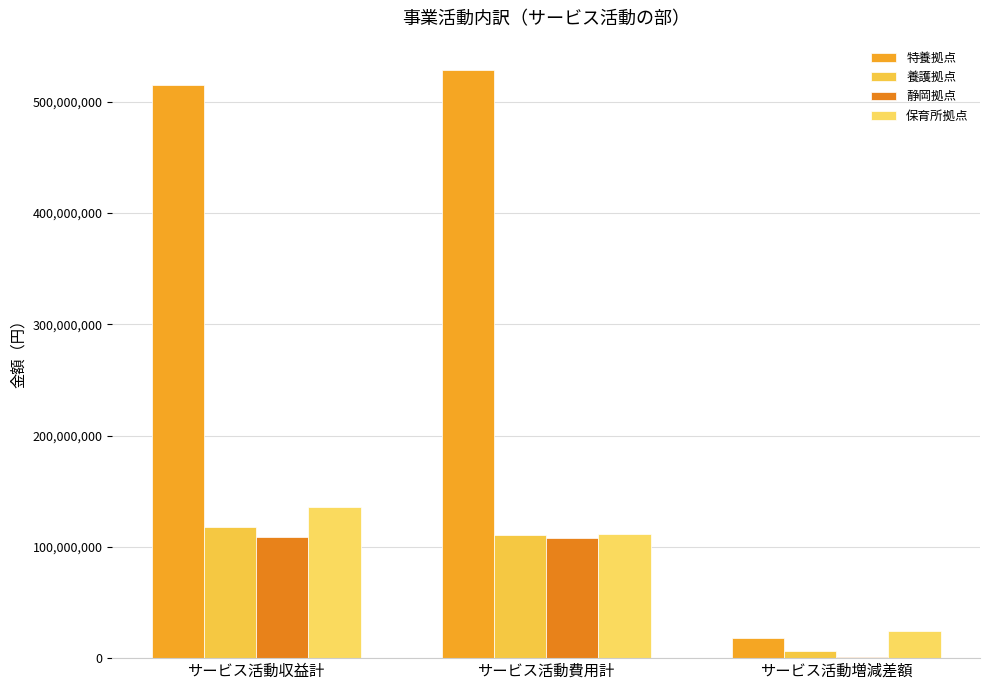

At which label does 保育所拠点 reach its peak?

サービス活動収益計